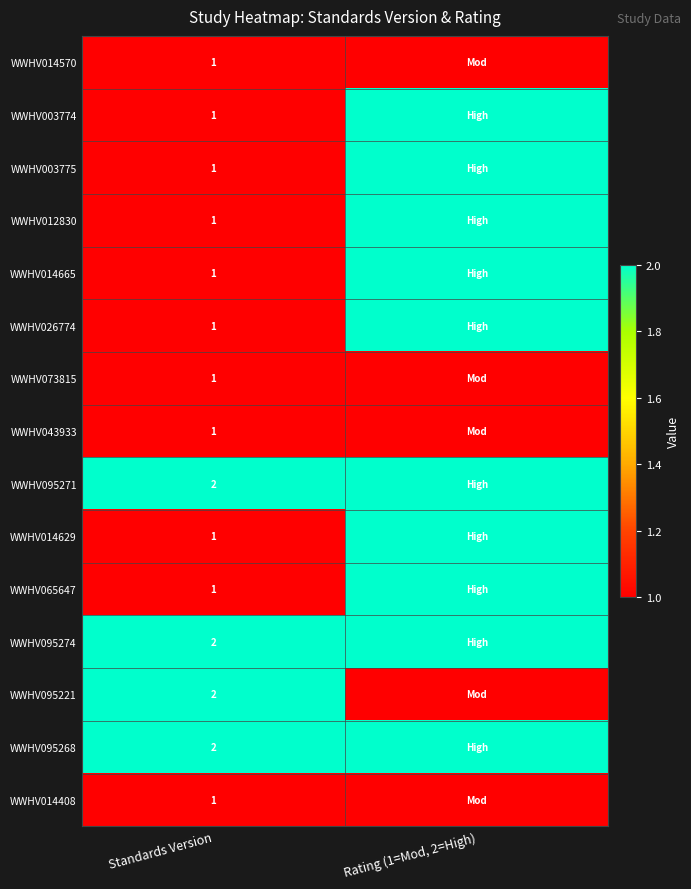

The WWHV003774 series shows 1 at Standards Version. True or false?

True